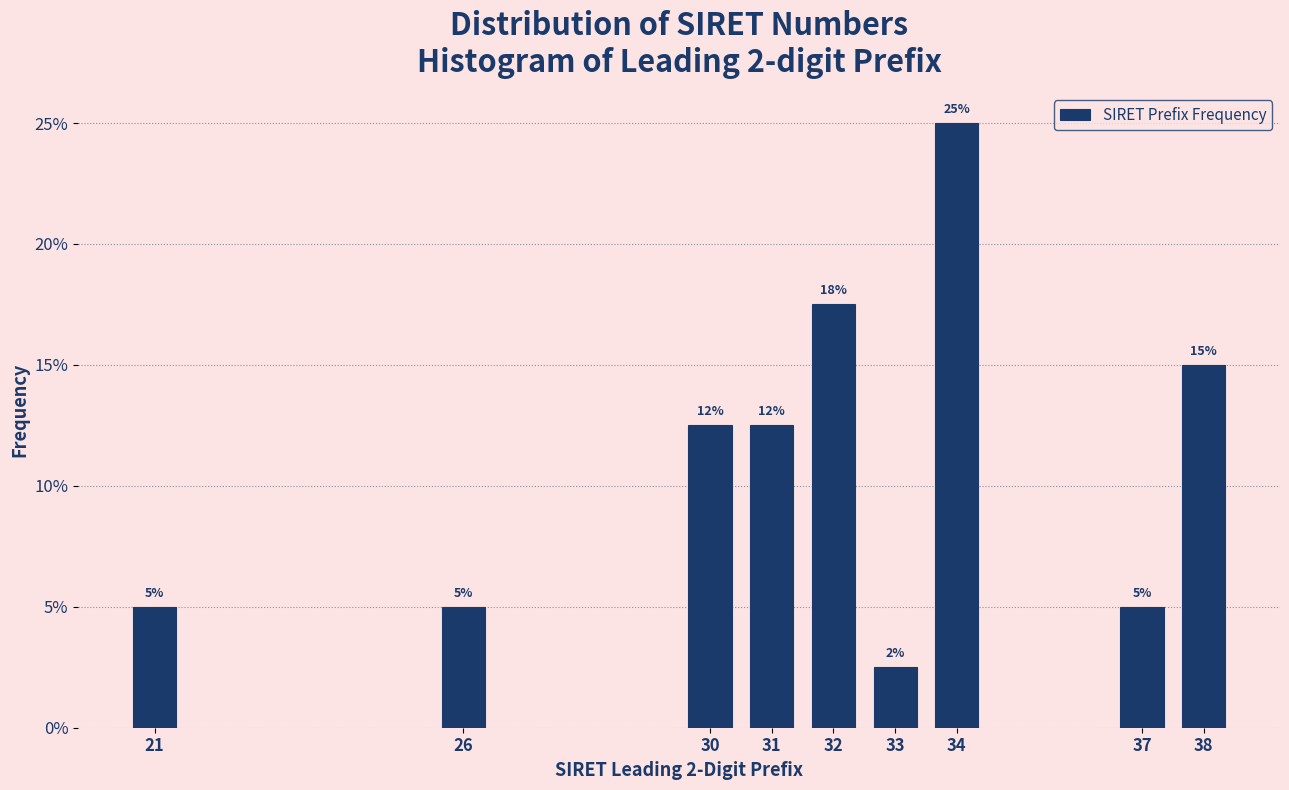

Count the values in the range 5 to 15.

6